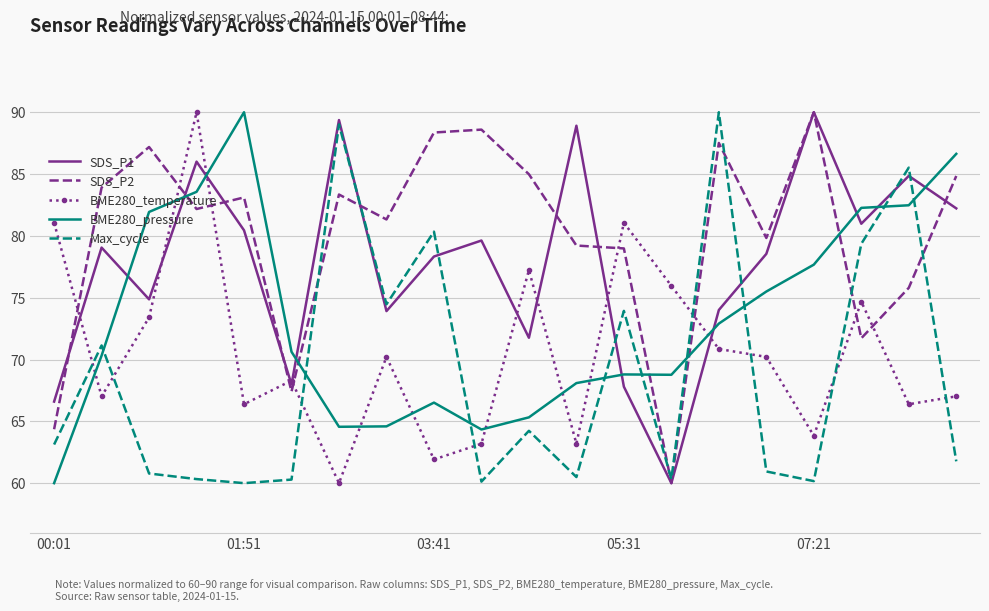

Rank the series by their average value, from highest to lowest.

SDS_P2, SDS_P1, BME280_pressure, BME280_temperature, Max_cycle